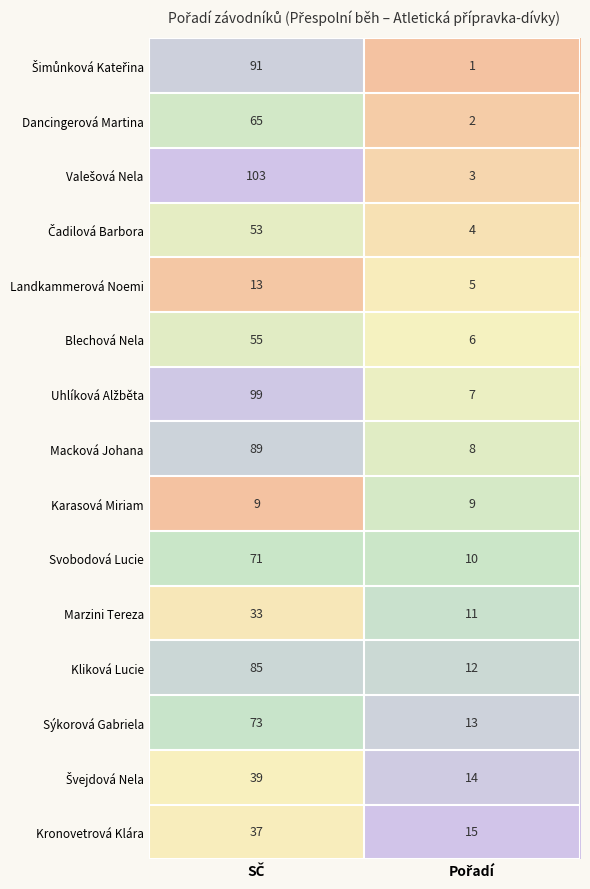

What is the greatest value displayed?

103